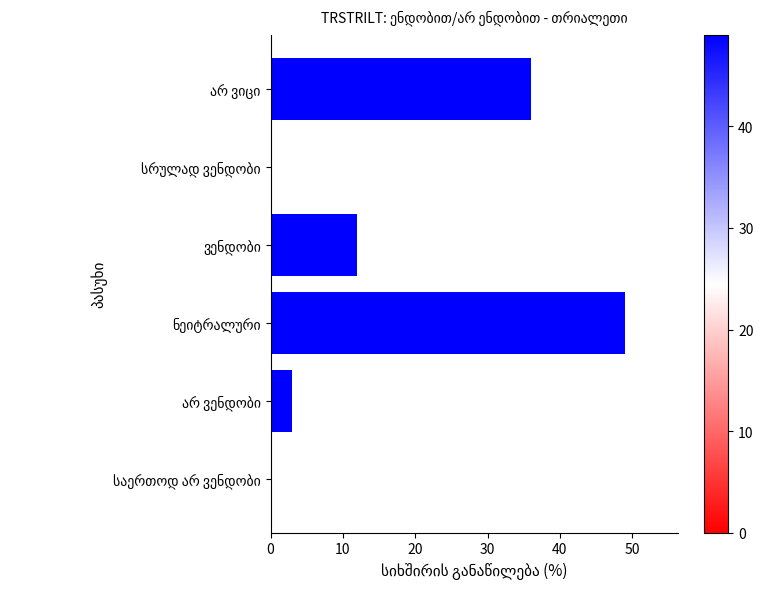

How many distinct data groups are displayed?

1